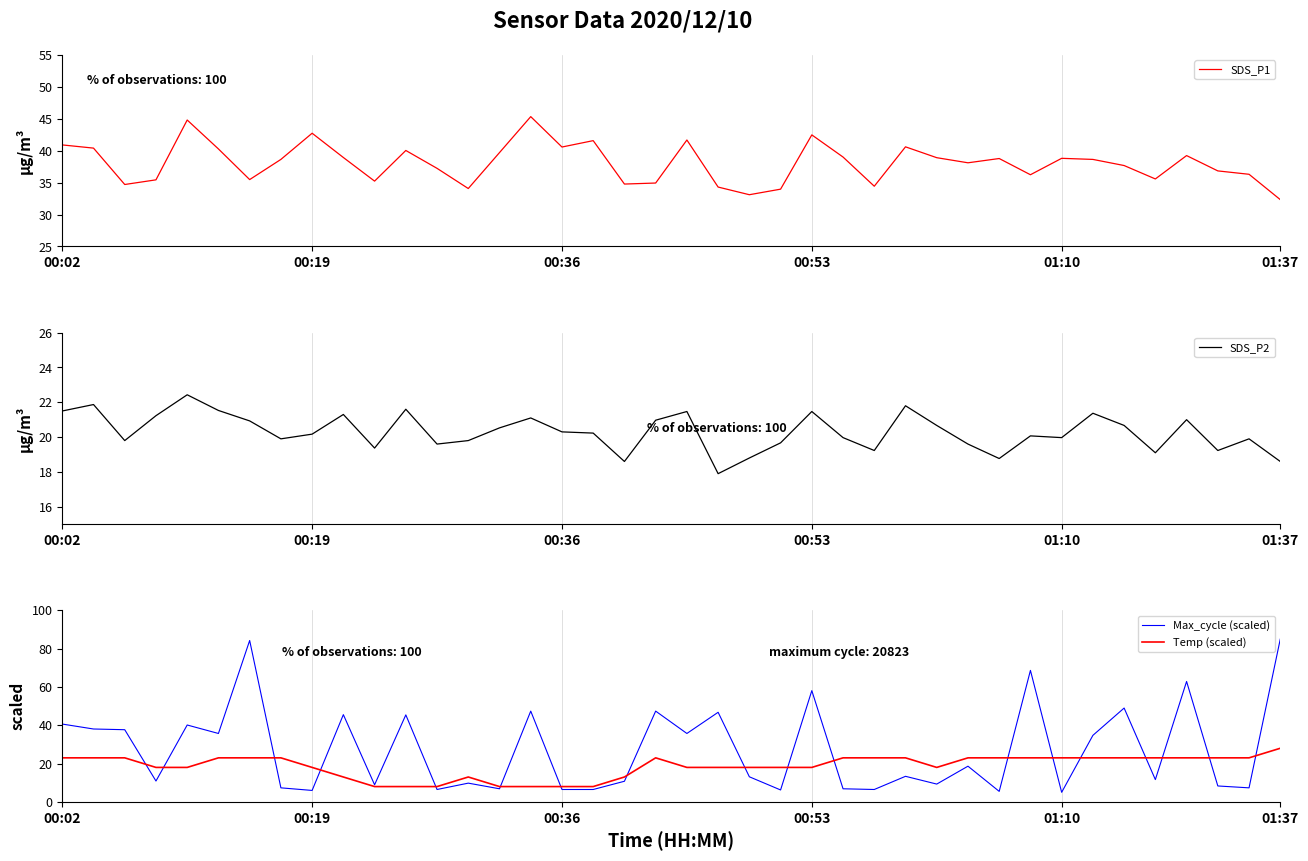

Does the chart display data point markers on the line(s)?

No